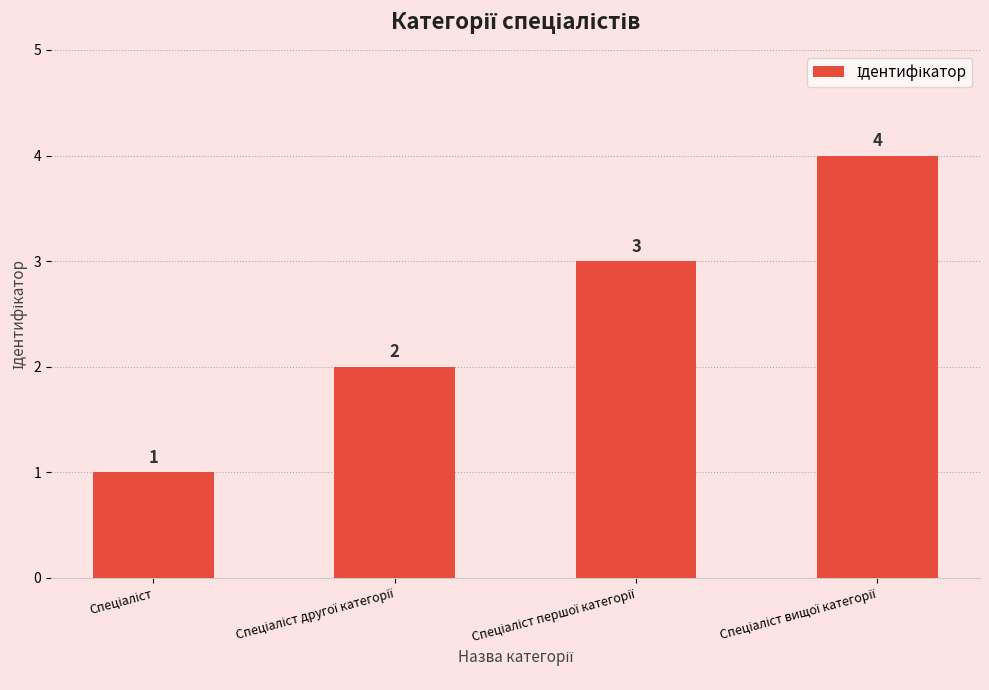

What is the value of the 4th bar from the left?

4